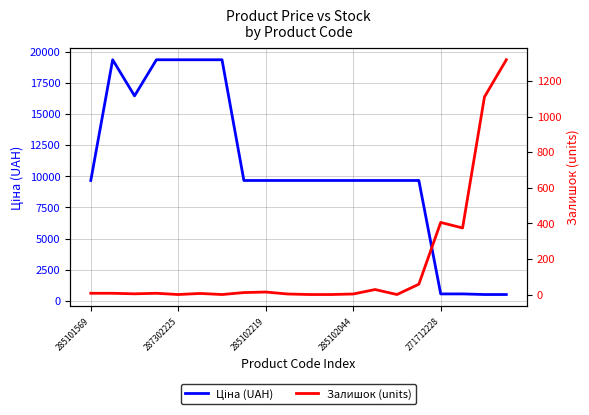

True or false: Залишок (units) has a value of 902.4 at 11.

False